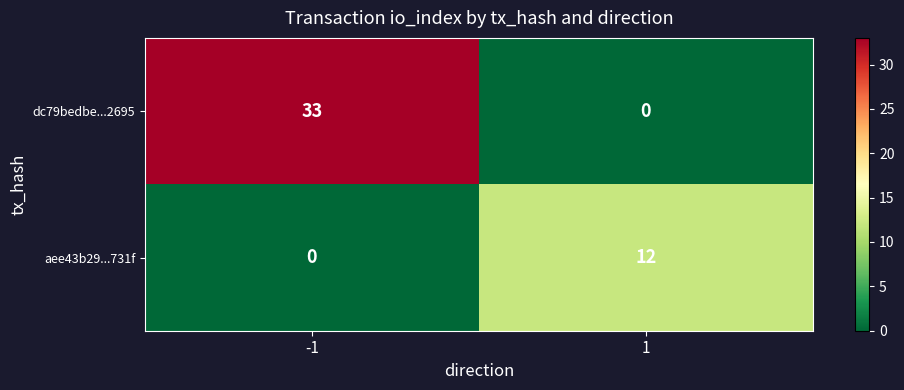

What is the maximum value shown in the chart?

33